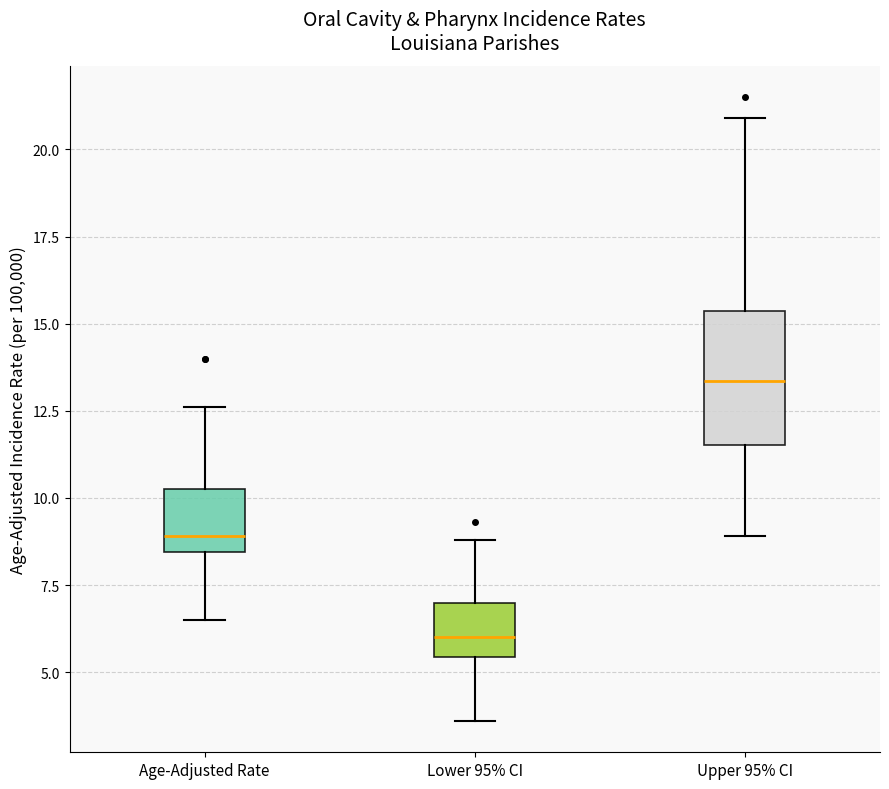

Reading left to right, transcribe this box plot: for each box, give where its median line is, the range the box spans, and where its two whiskers end, as read against the y-axis. The values are not printed on the chart, so give them approximately, as read against the axis.

Age-Adjusted Rate: median 9.0, box 8.5 to 10.5, whiskers 6.5 to 12.5
Lower 95% CI: median 6.0, box 5.5 to 7.0, whiskers 3.5 to 9.0
Upper 95% CI: median 13.5, box 11.5 to 15.5, whiskers 9.0 to 21.0